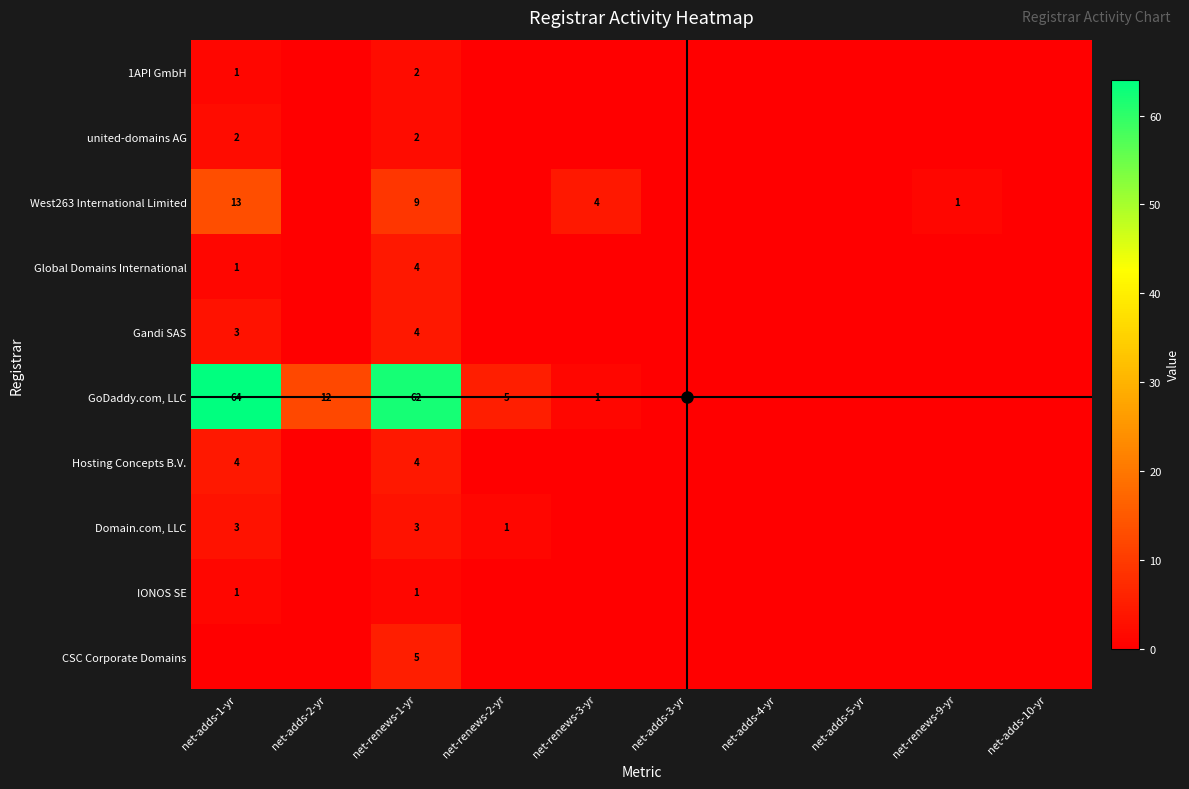

Which series changed the most between net-renews-9-yr and net-adds-10-yr?

West263 International Limited